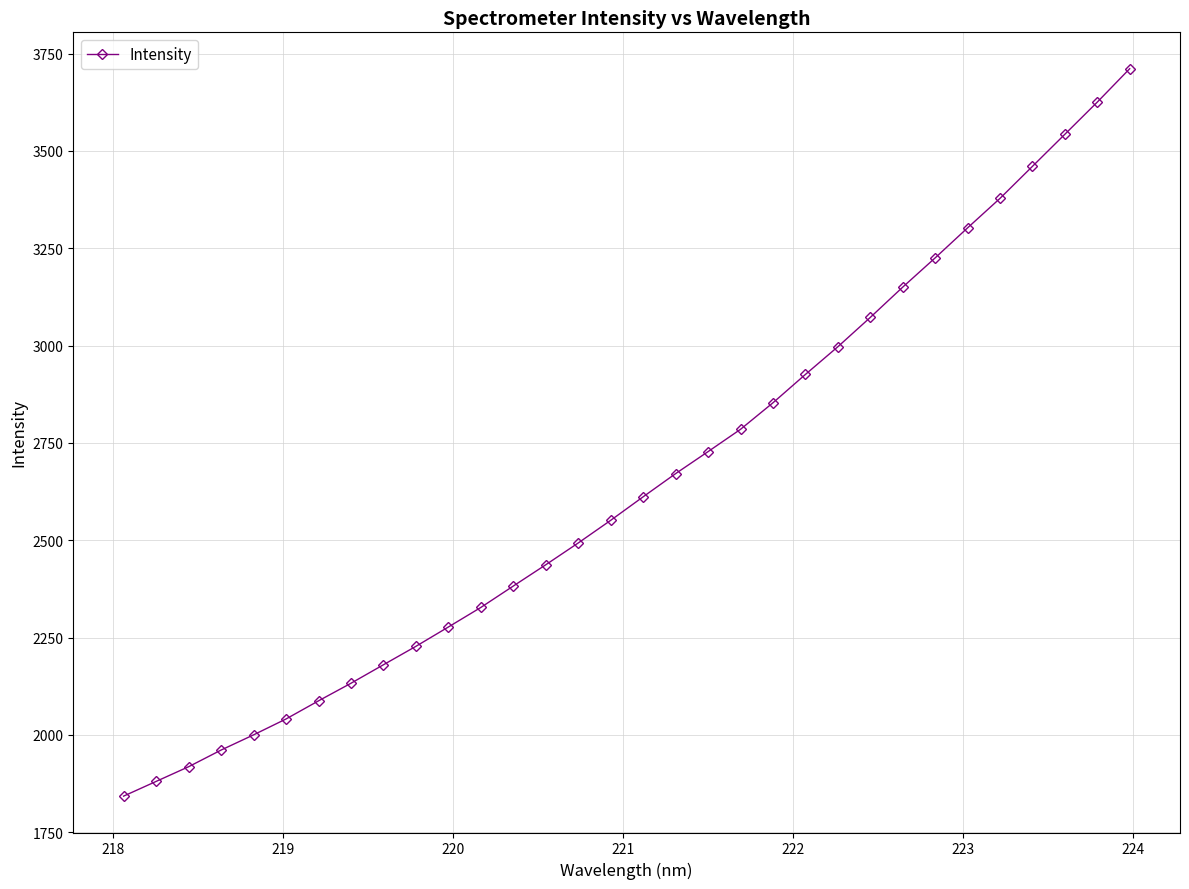

What is the sum of all values?

84785.5